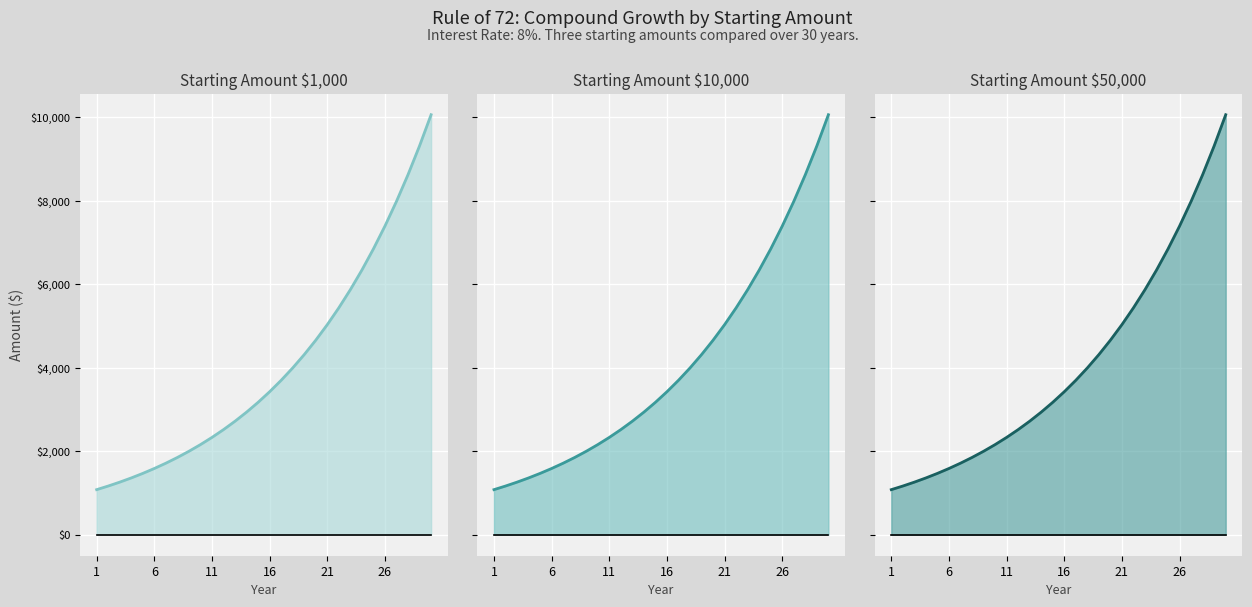

What is the difference between the maximum and second lowest values in the Starting Amount 1000 series?

8896.3